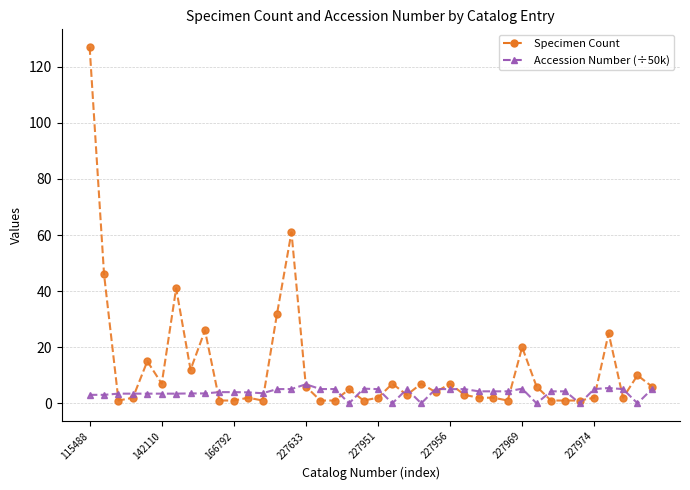

Which series has the largest total across all categories?

Specimen Count